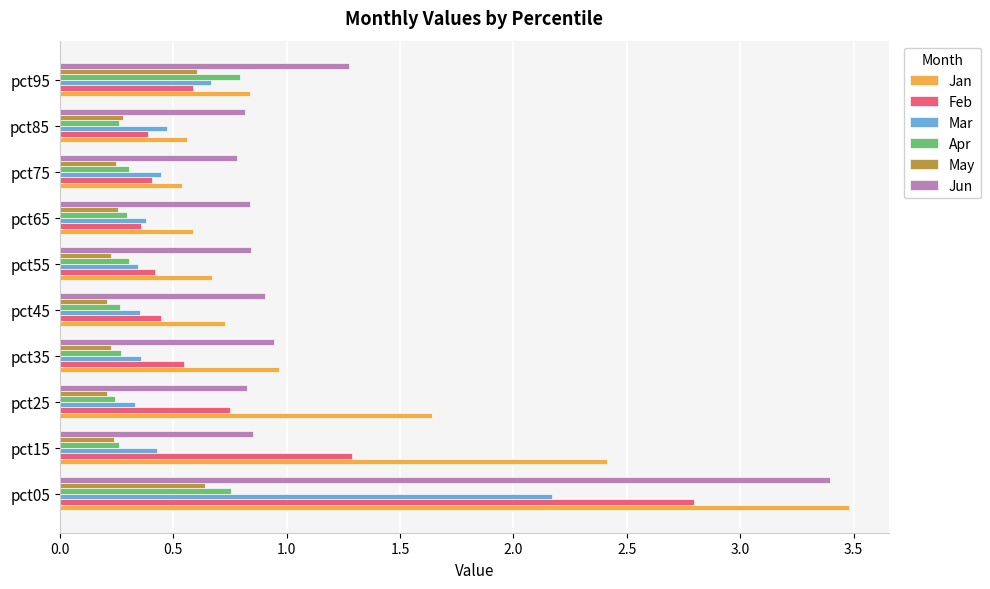

How many Mar values are between 0 and 1?

9